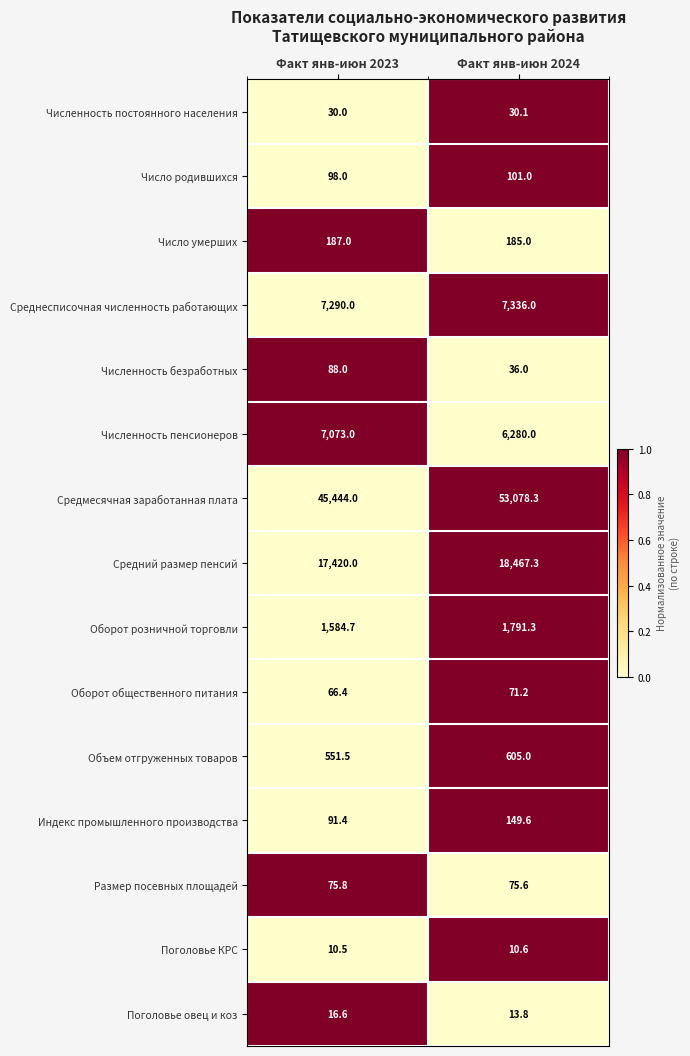

Is it true that Поголовье КРС equals 10.5 at Факт янв-июн 2023?

True